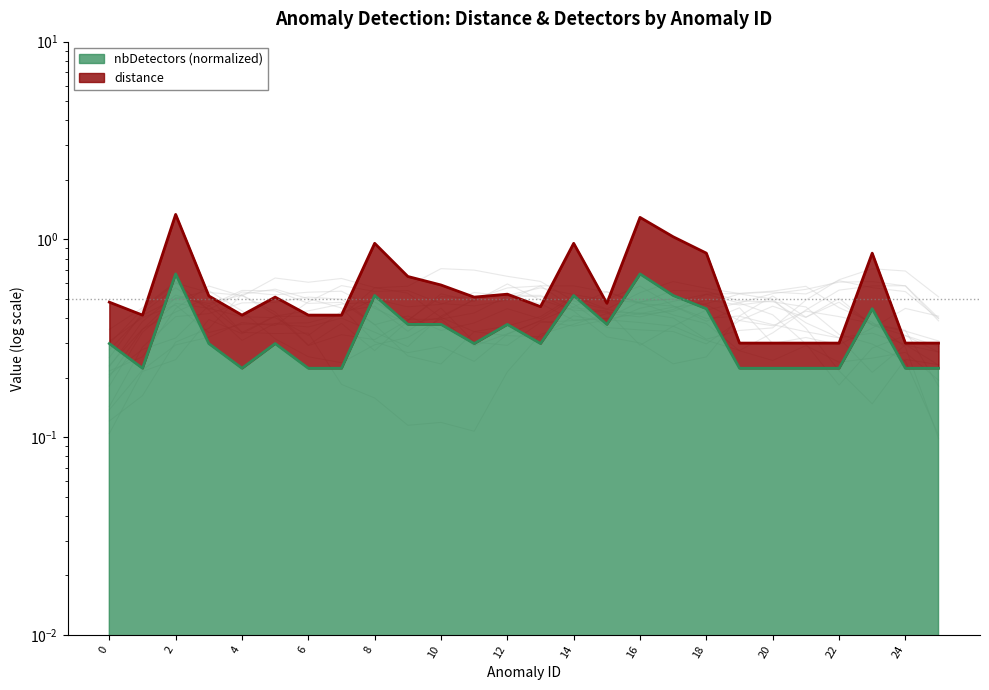

True or false: distance and nbDetectors cross at least once.

False